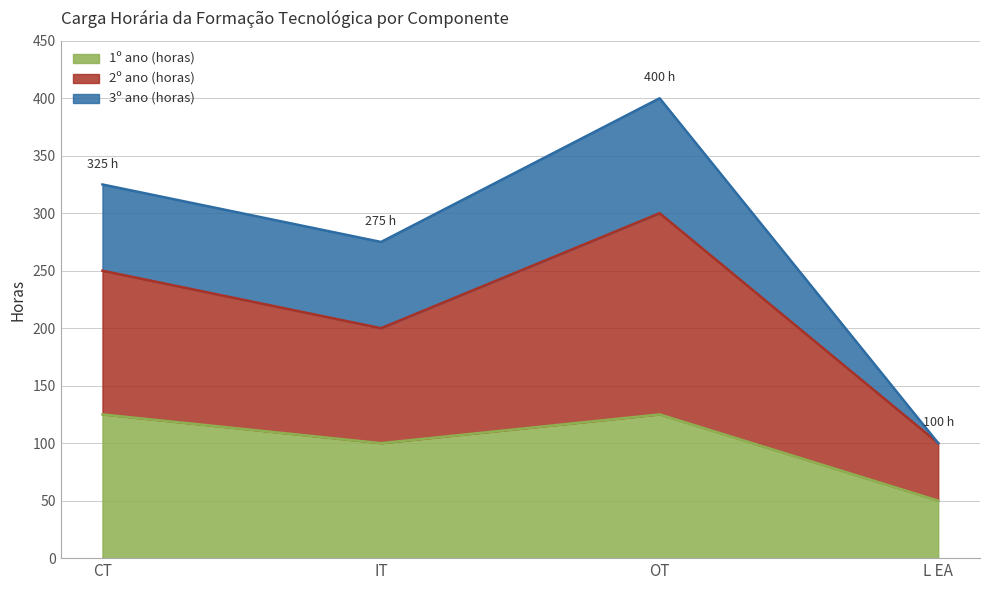

The value of 1º ano (horas) at L EA is 50. True or false?

True